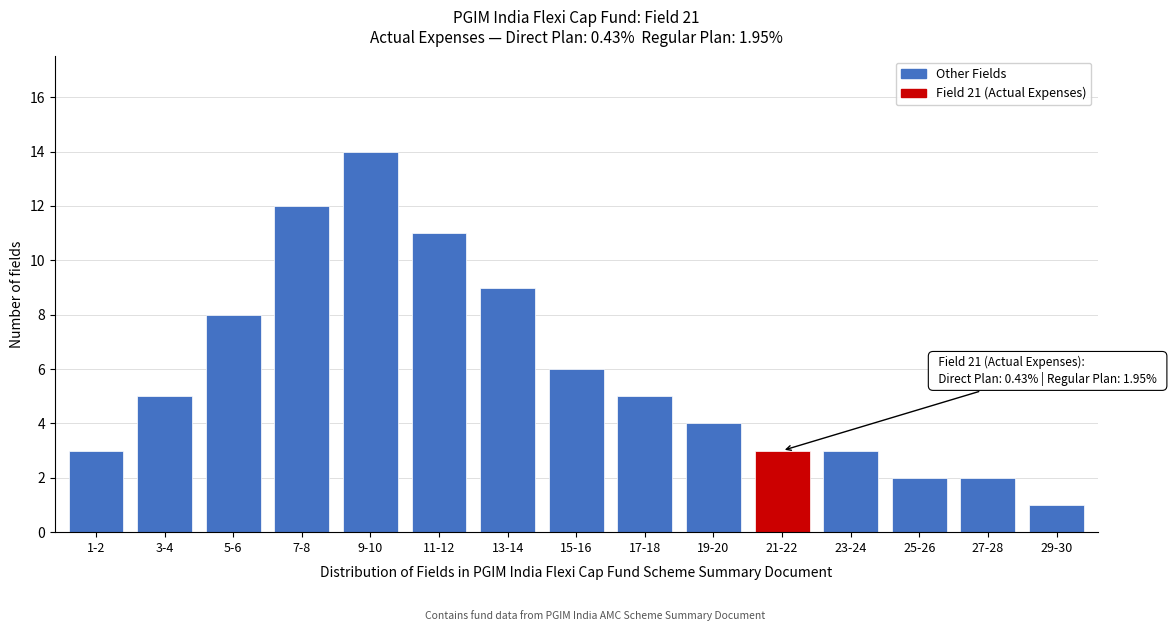

Reading right to left, transcribe all the data shown in this chart.

29-30=1	27-28=2	25-26=2	23-24=3	21-22=3	19-20=4	17-18=5	15-16=6	13-14=9	11-12=11	9-10=14	7-8=12	5-6=8	3-4=5	1-2=3